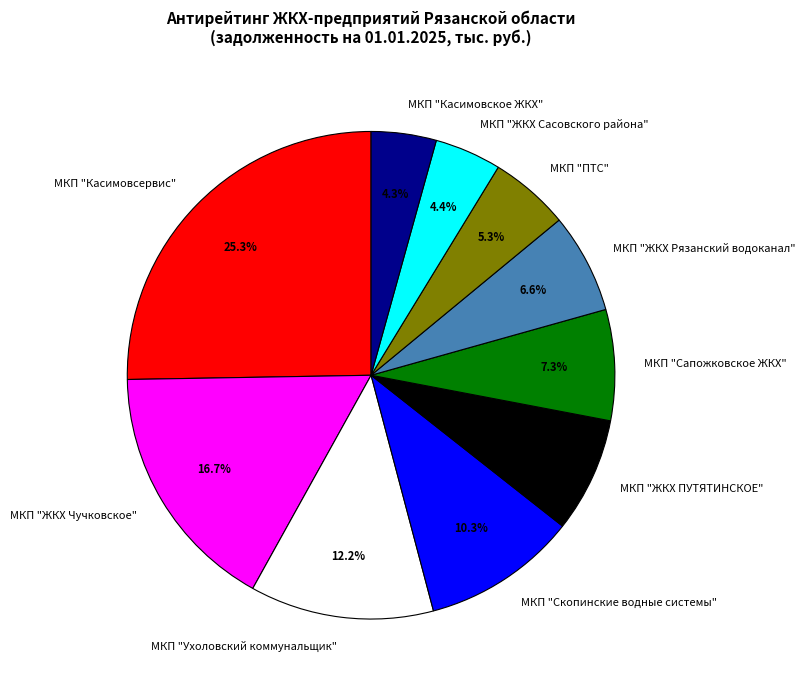

Does МКП "ЖКХ Рязанский водоканал" account for over 50% of the chart?

No